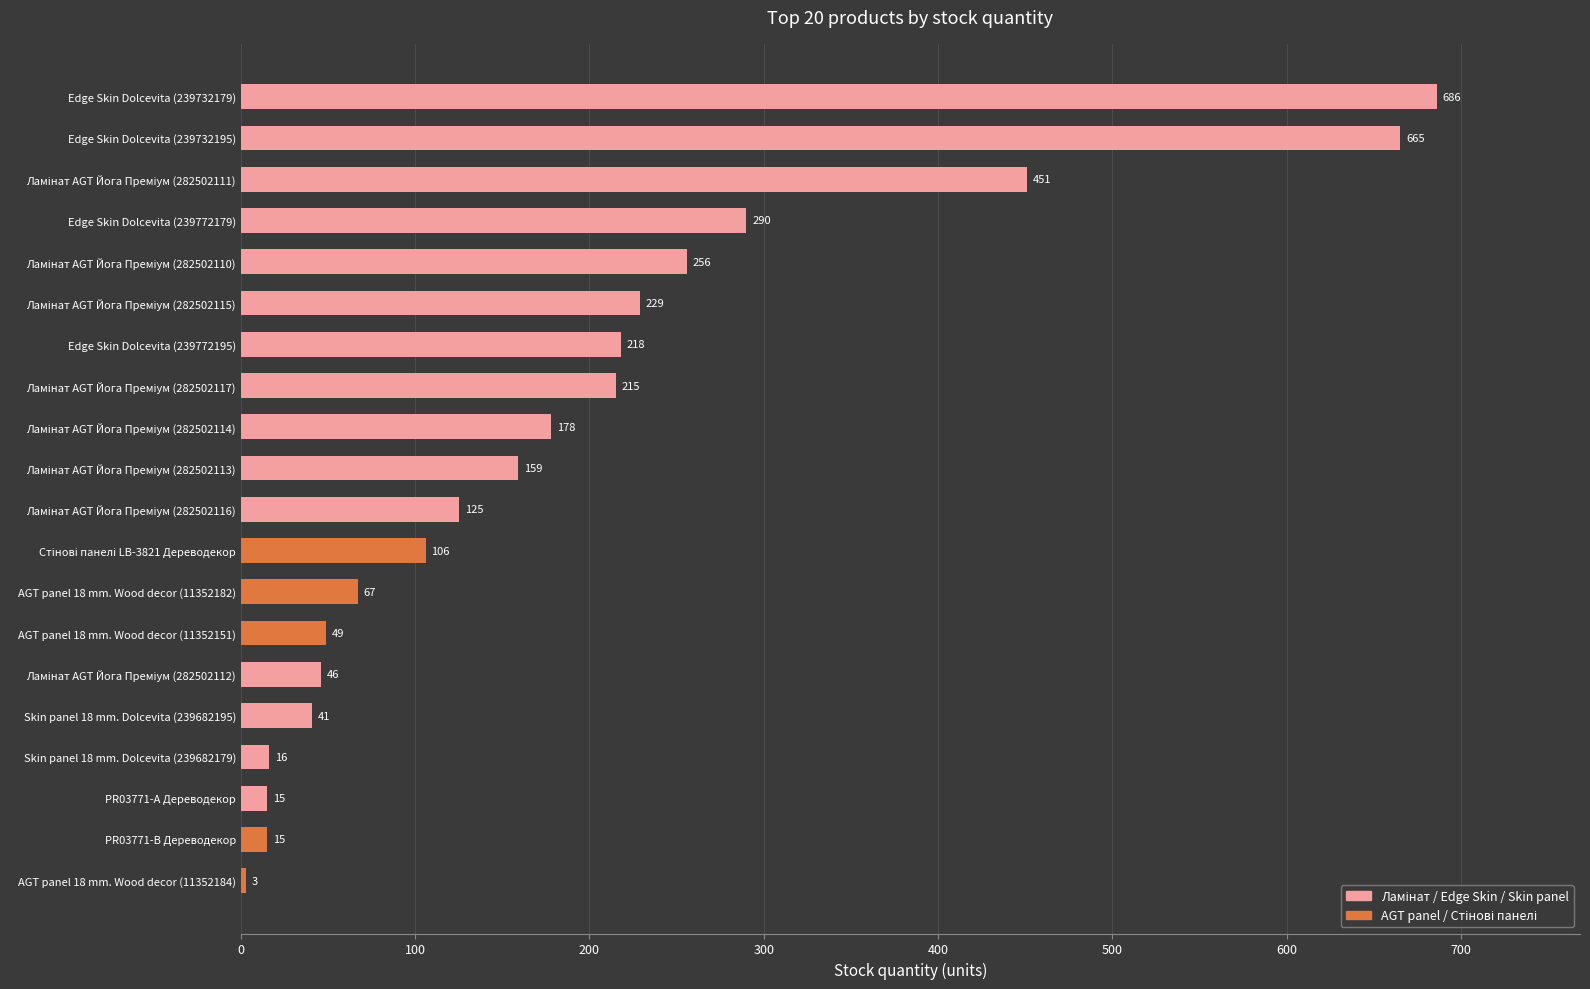

What is the ratio of the value at Edge Skin Dolcevita (239732179) to the value at AGT panel 18 mm. Wood decor (11352182)?

10.2